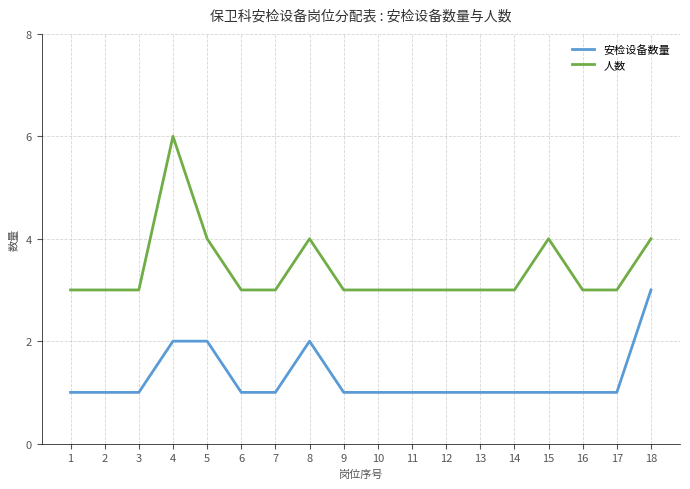

What is the sum of the 安检设备数量 values at 8 and 10?

3